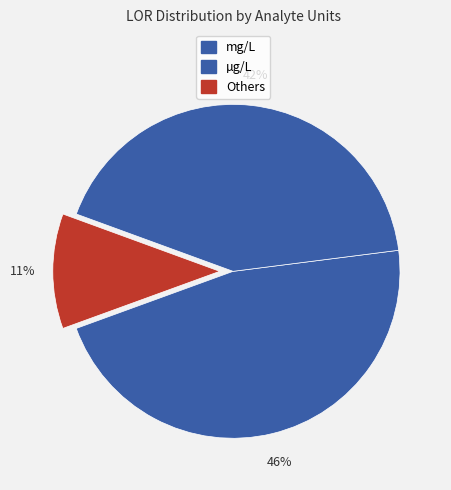

Count the number of slices in the pie.

3